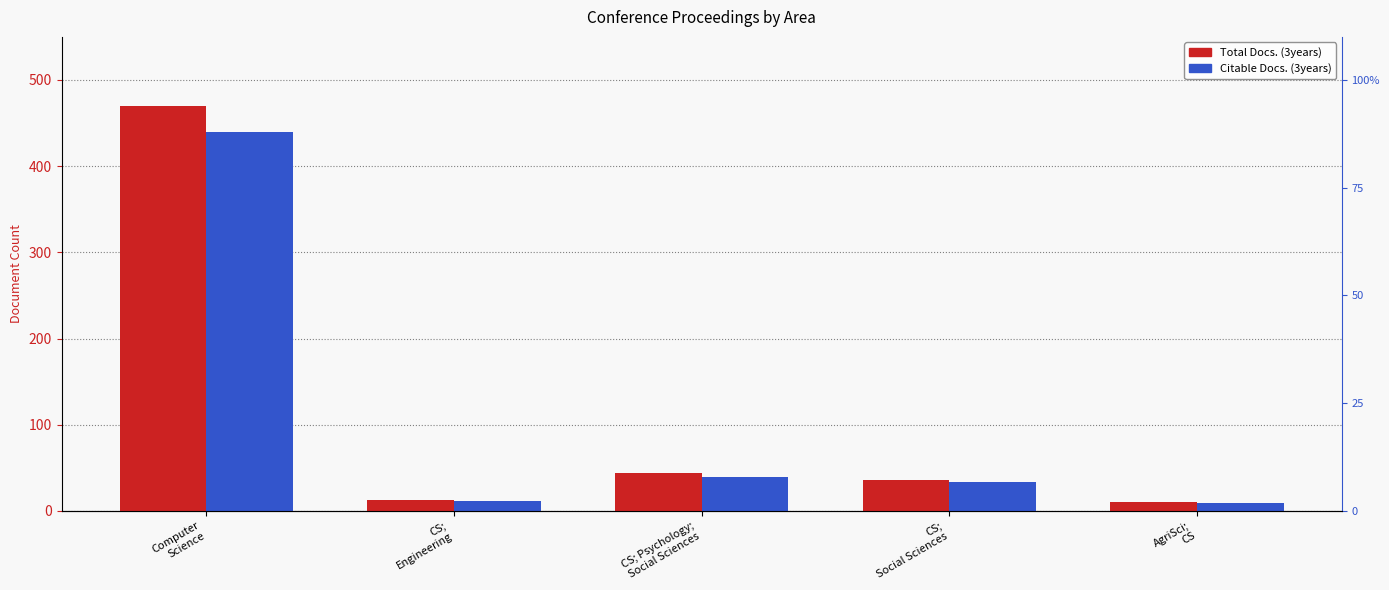

What is the difference between the highest and lowest values at CS;
Social Sciences?

2